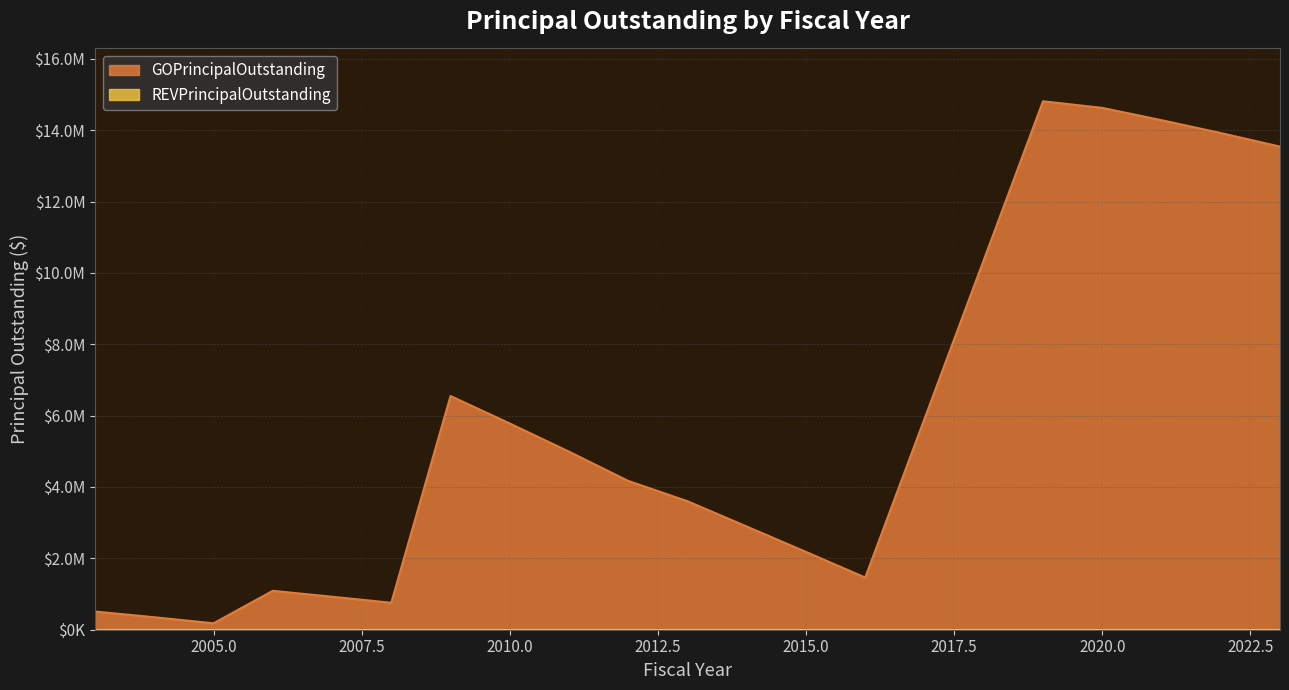

List the labels in order of value, largest first.

2019, 2020, 2021, 2022, 2023, 2009, 2010, 2011, 2012, 2013, 2014, 2015, 2016, 2006, 2007, 2008, 2003, 2004, 2005